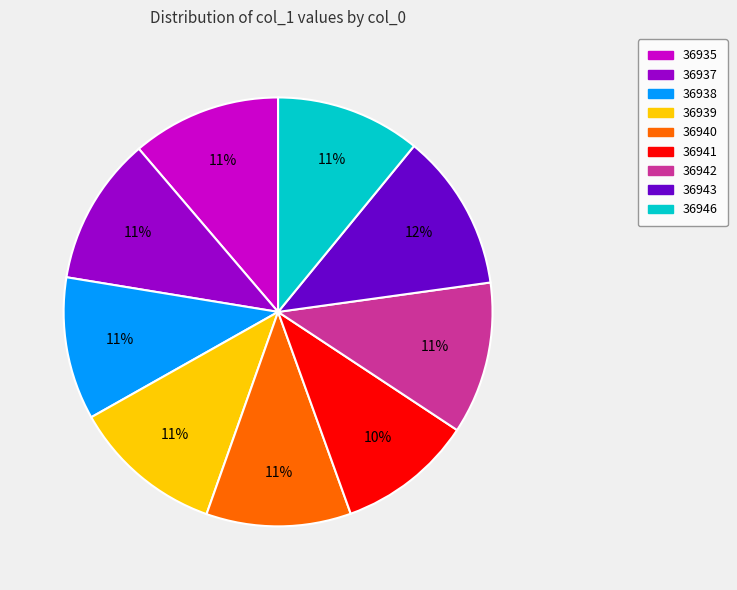

Which slice is the smallest?

36941